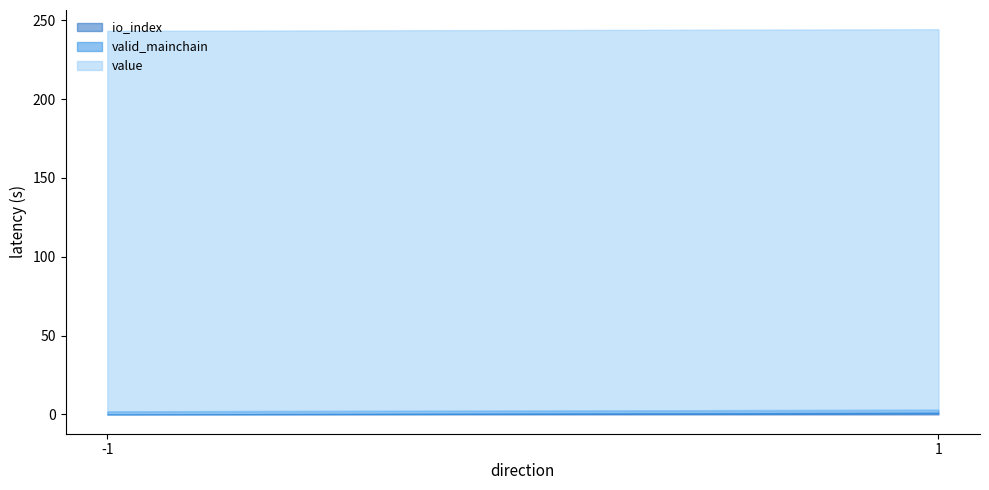

True or false: value and io_index intersect in this chart.

False